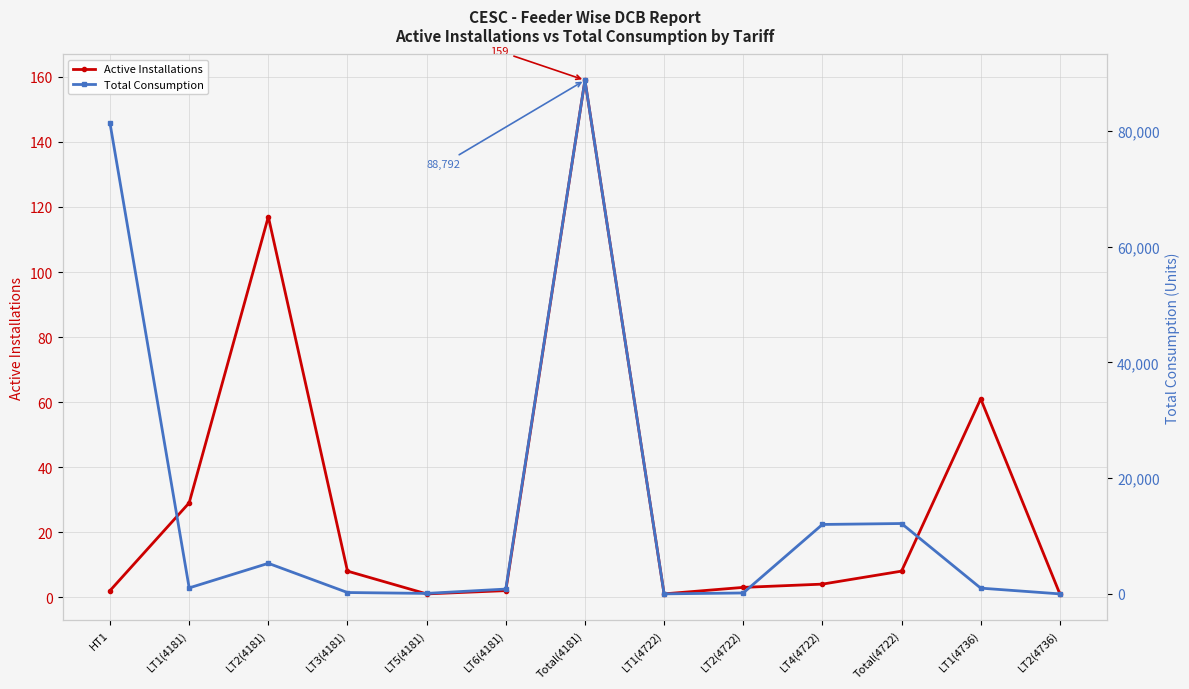

What is the difference between the maximum and minimum values in the Active Installations series?

158